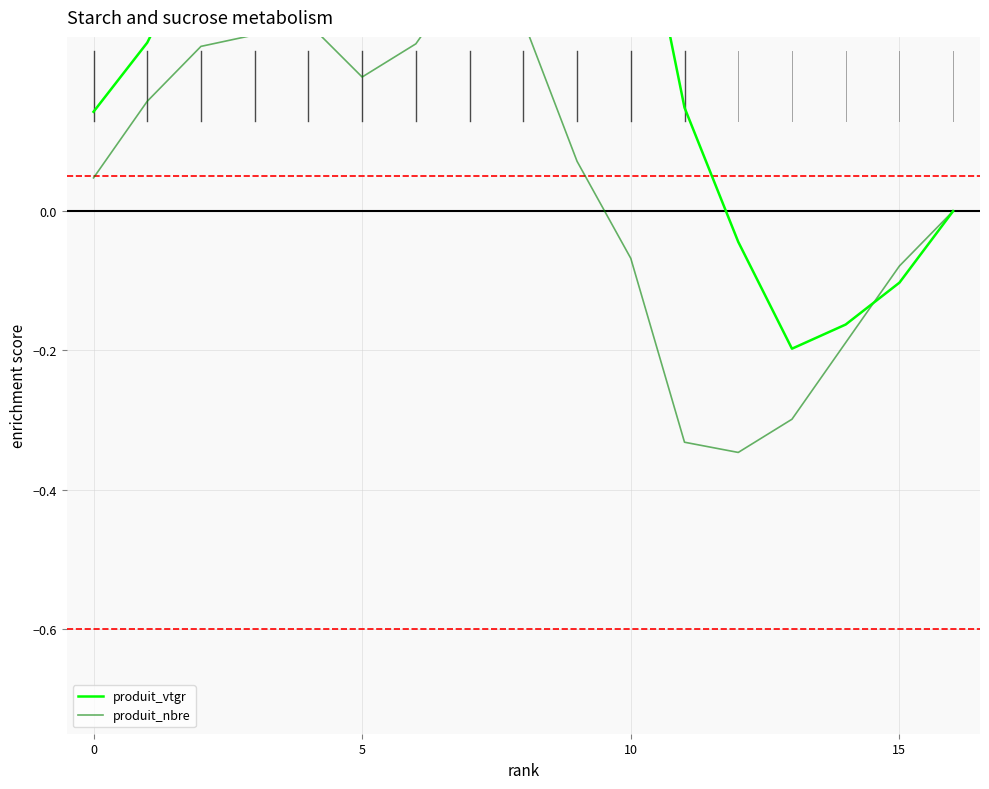

Between which two adjacent categories do produit_nbre and produit_vtgr first intersect?

14 and 15